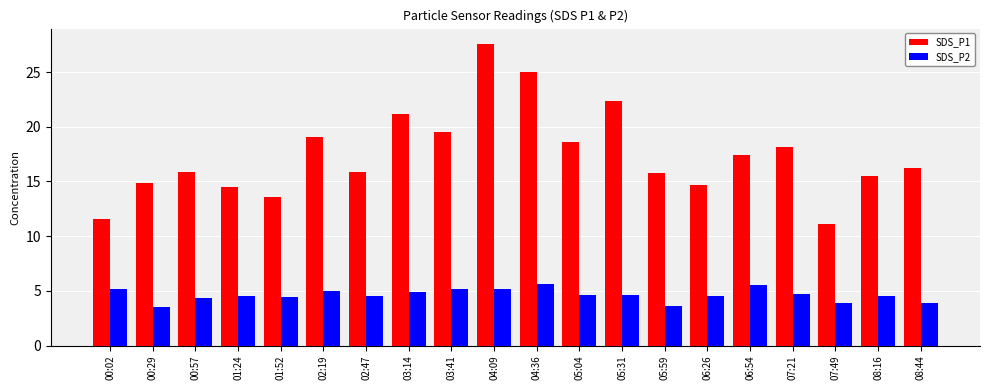

What is the difference between the highest and lowest values at 05:04?

14.0